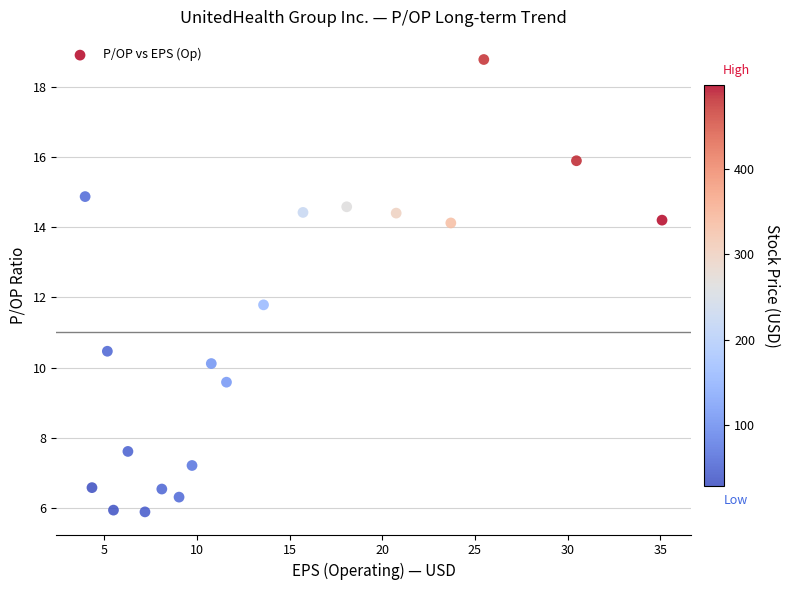

What Y value in the scatter plot is closest to 12?

11.8